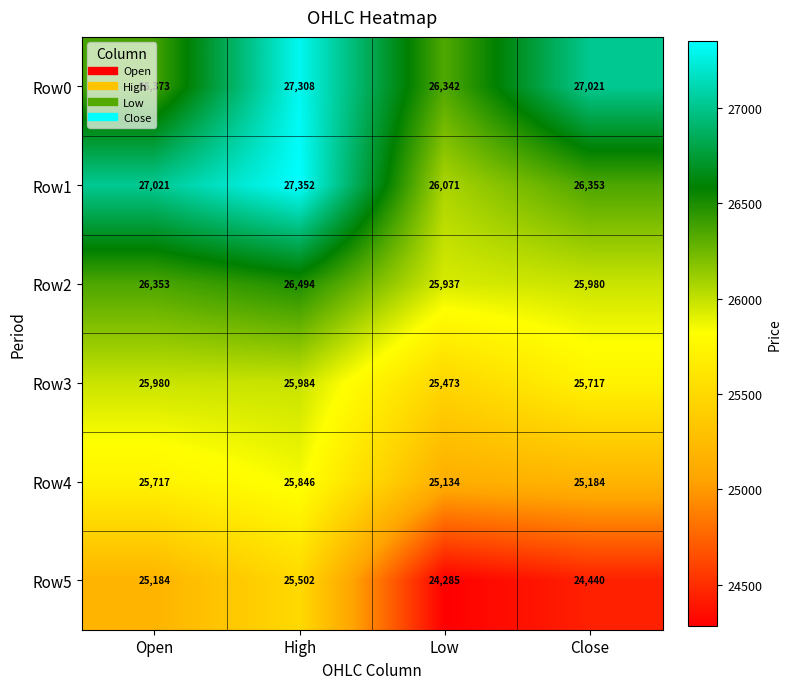

What is the total value across all series at Low?

153242